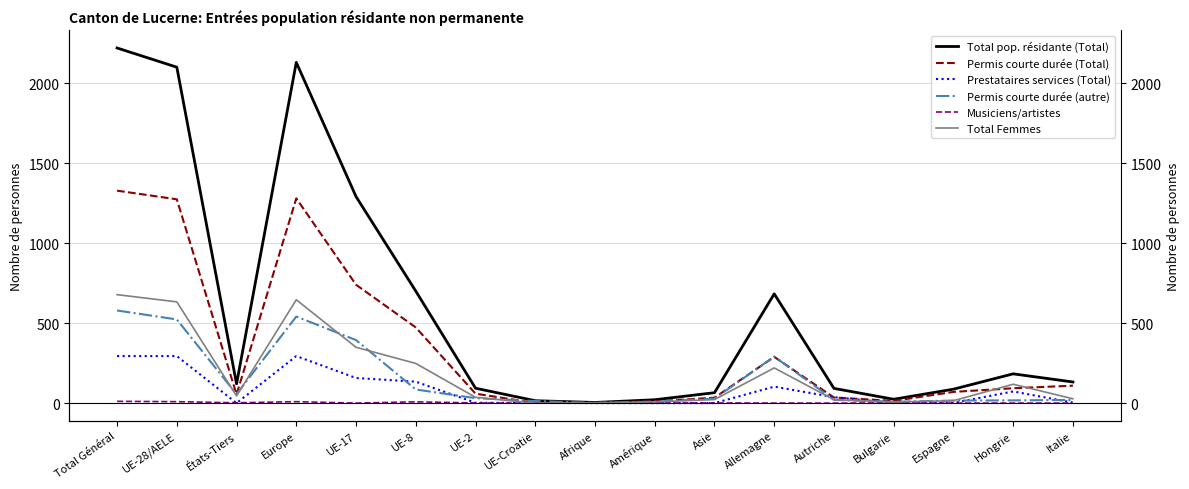

How many data points in Total Femmes are less than 36?

8